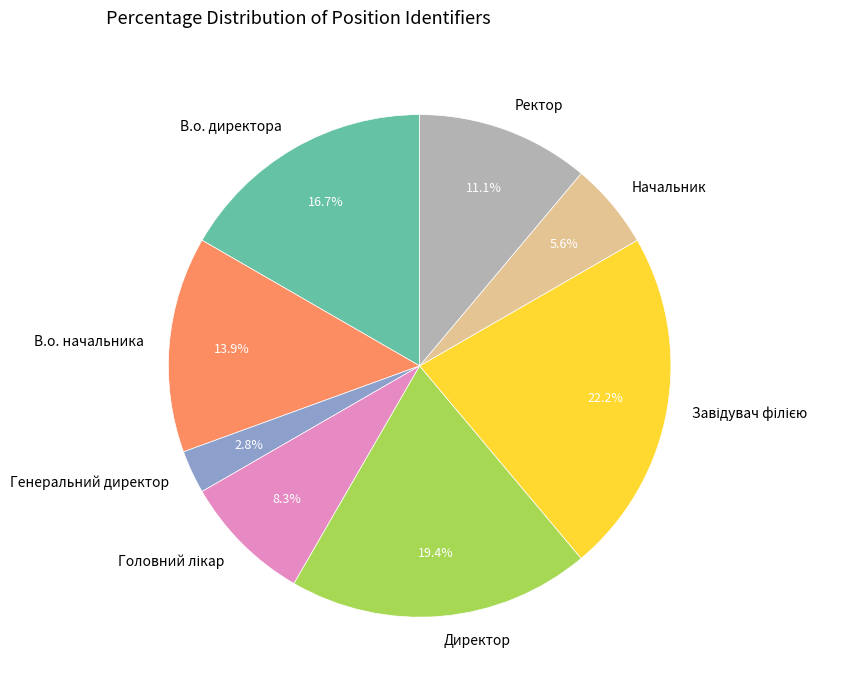

How much of the chart is everything except Директор?

80.6%